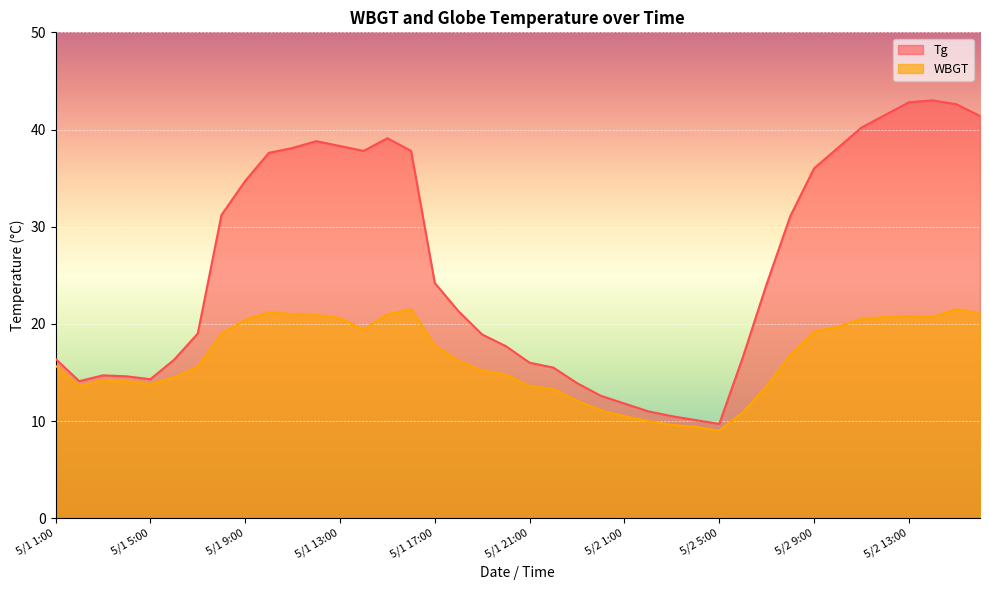

True or false: WBGT and Tg cross at least once.

False